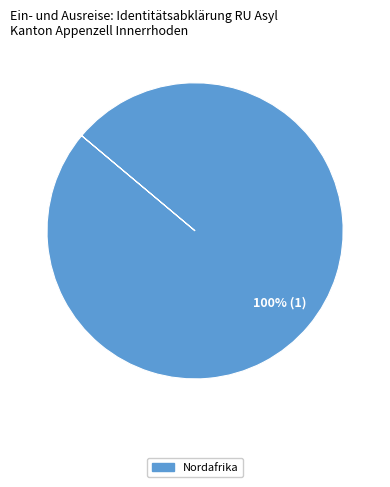

To the nearest percent, what portion does Nordafrika represent?

100%